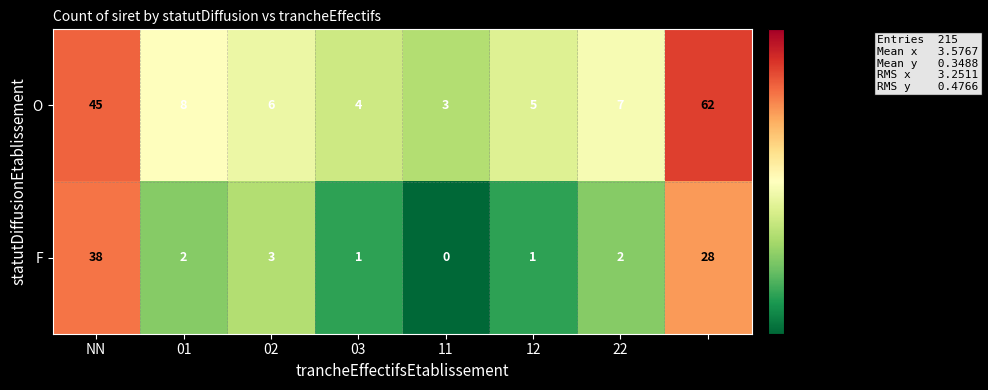

What is the highest value of the O series?

62